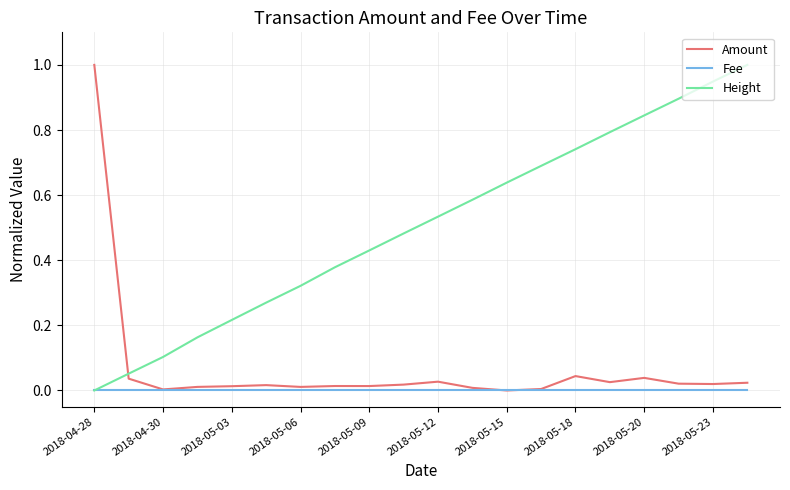

After their last crossing, which series has the higher values: Amount or Height?

Height